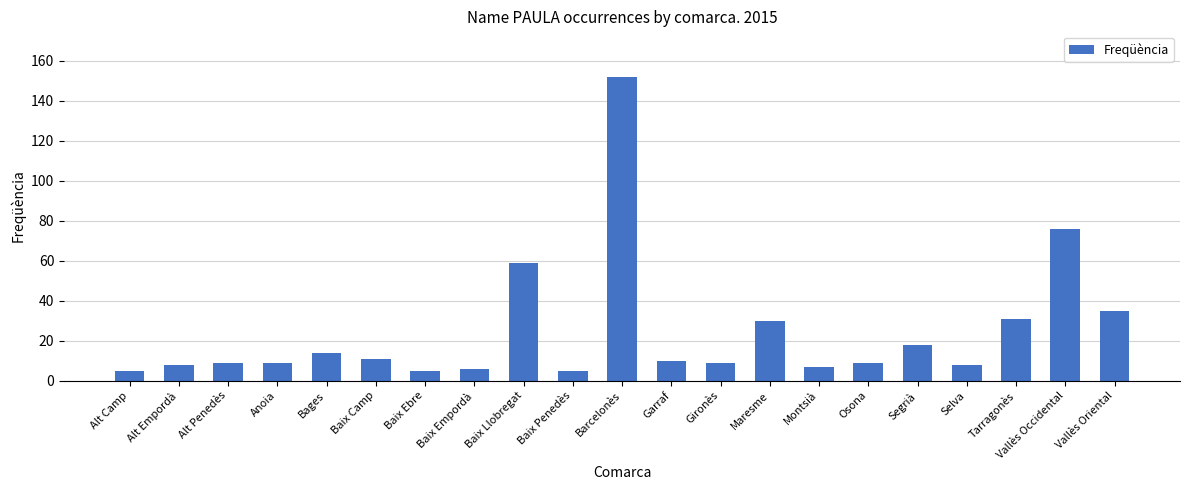

What is the difference between the maximum and second lowest values?

147